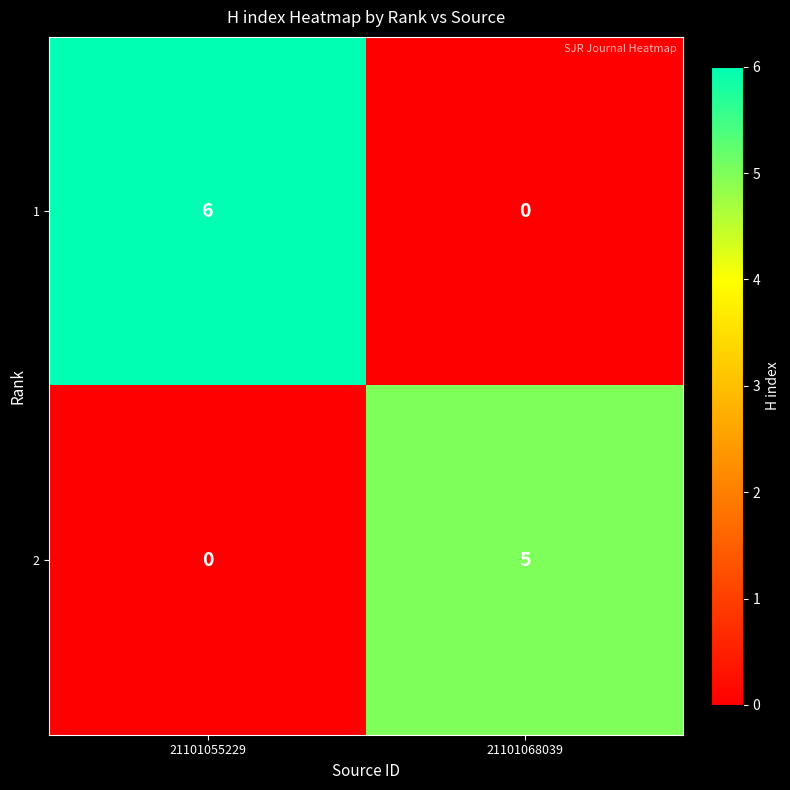

List the series in order of their peak value, lowest first.

2, 1